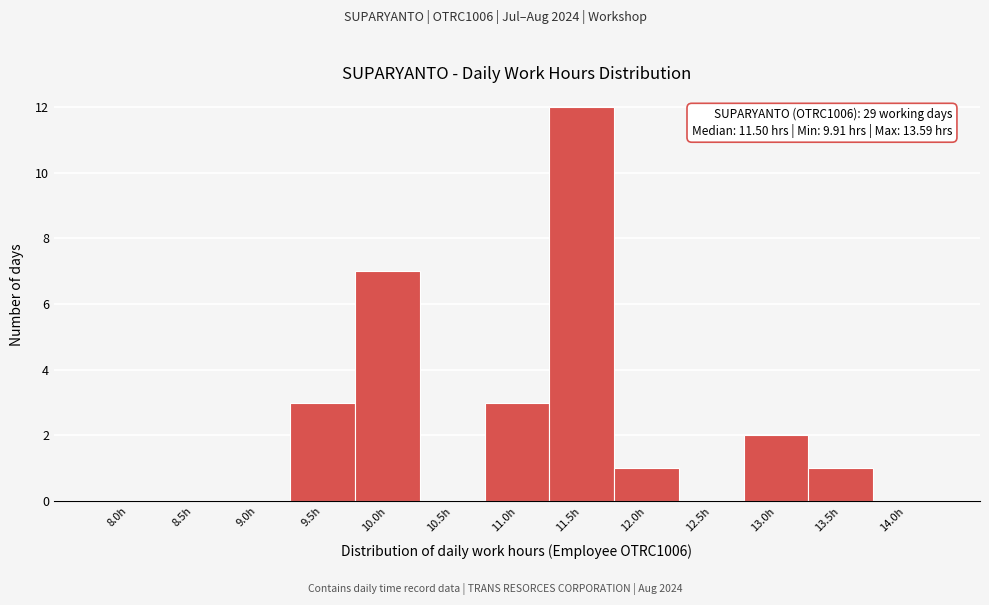

Reading left to right, extract all data points from this chart.

8.0h=0	8.5h=0	9.0h=0	9.5h=3	10.0h=7	10.5h=0	11.0h=3	11.5h=12	12.0h=1	12.5h=0	13.0h=2	13.5h=1	14.0h=0